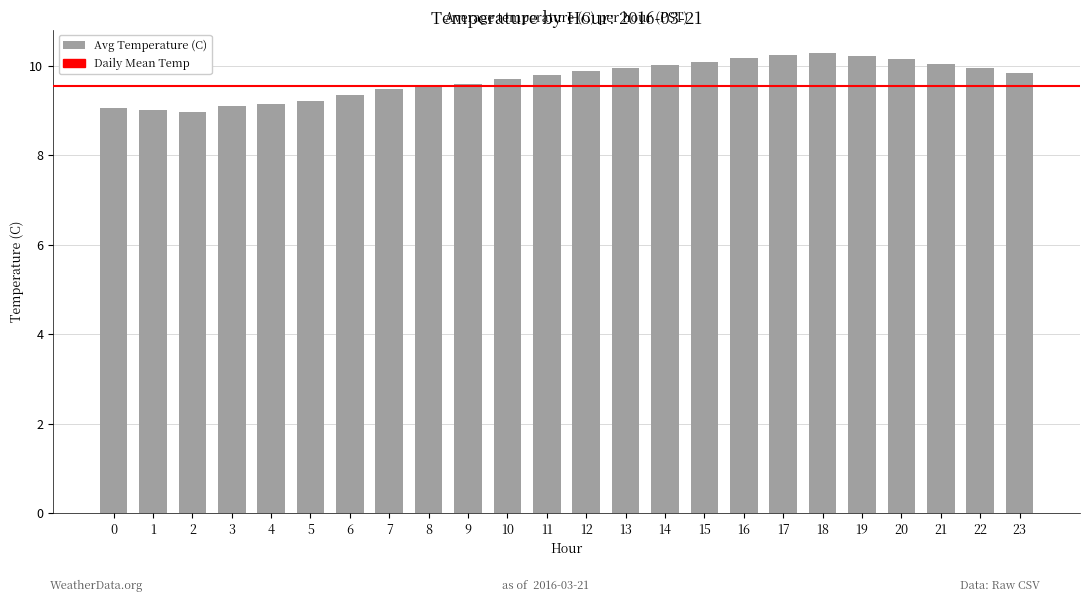

True or false: the data shows 15.2 at 16.

False